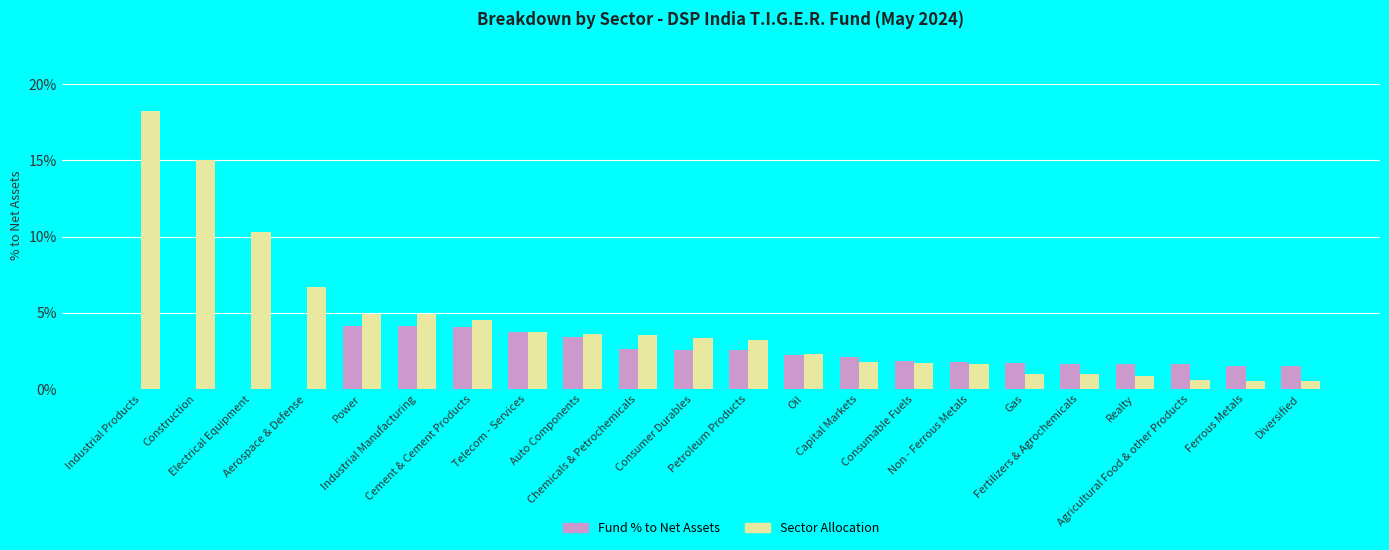

Are the bars horizontal?

No